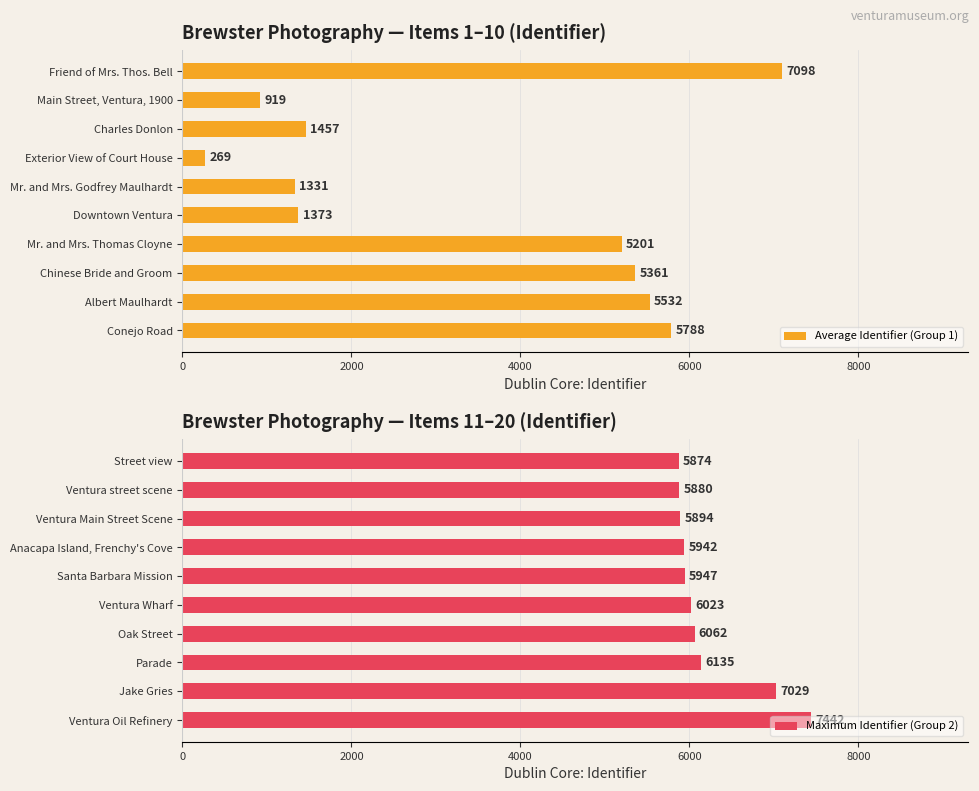

What is the difference between the second highest and minimum values in the Average Identifier (Group 1) series?

5519